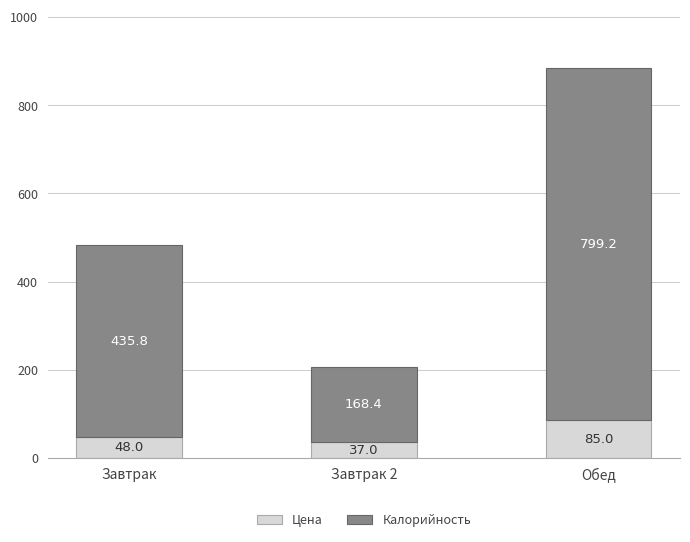

Is it true that Цена equals 37.0 at Завтрак 2?

True